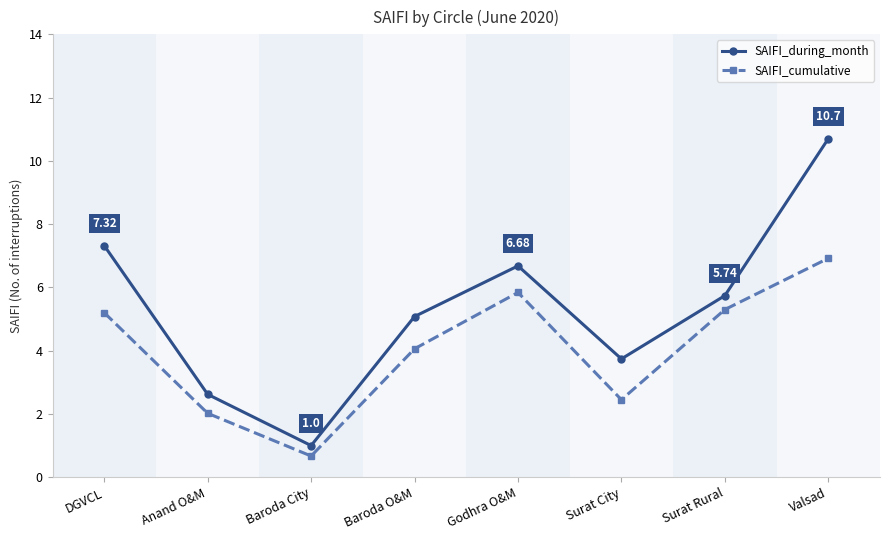

Where is the first local maximum for SAIFI_during_month?

Godhra O&M